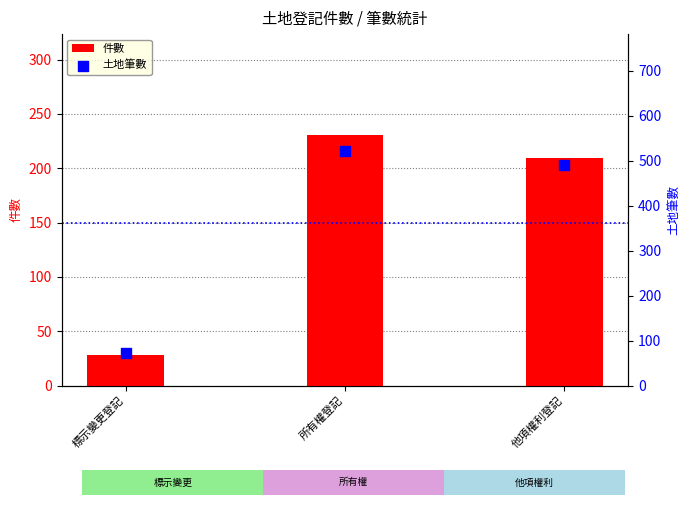

At which category is the sum across all series the highest?

所有權登記